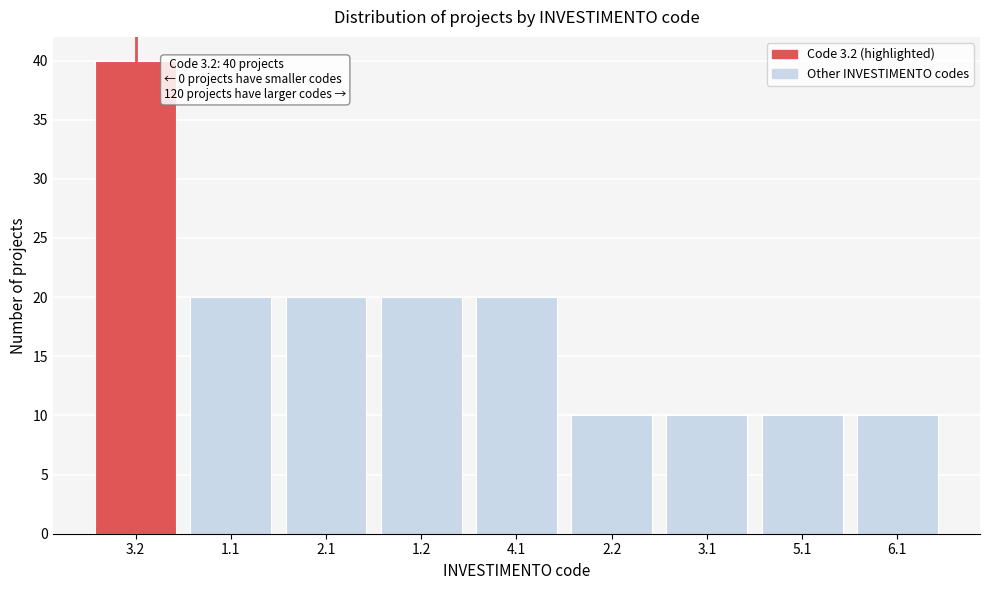

Reading left to right, extract all data points from this chart.

40	20	20	20	20	10	10	10	10